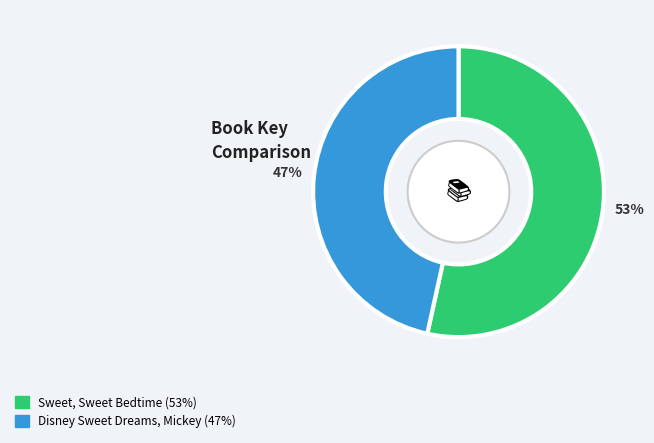

To the nearest percent, what is the combined percentage of Disney Sweet Dreams, Mickey and Sweet, Sweet Bedtime?

100%